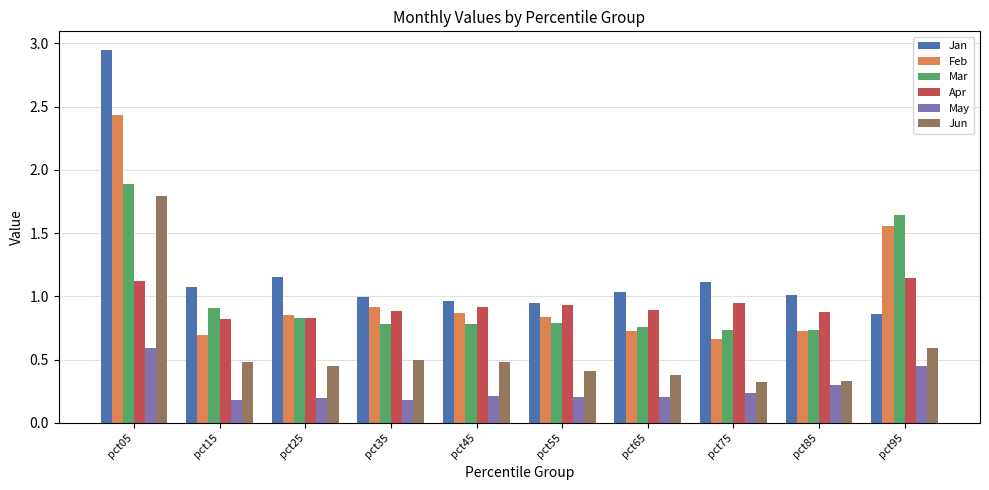

What is the sum of all Jun values?

5.7